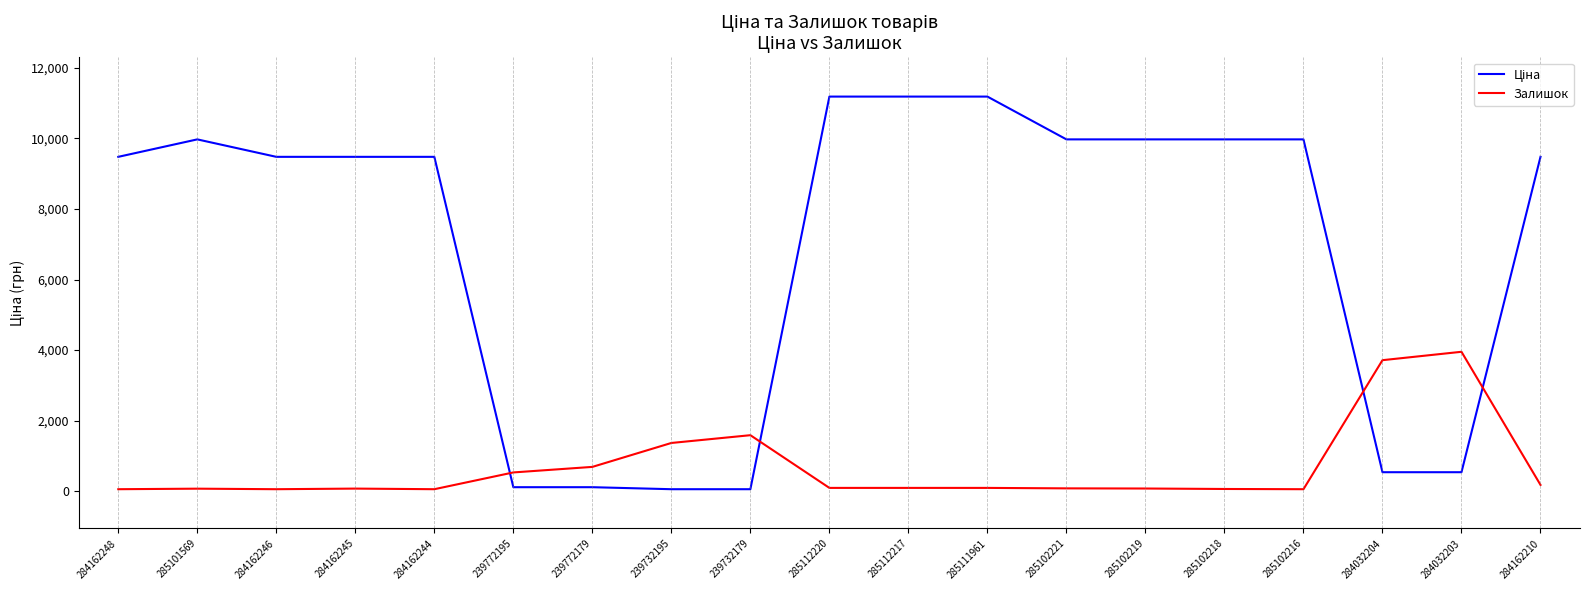

What is the difference between the maximum and minimum values in the Залишок series?

3895.9